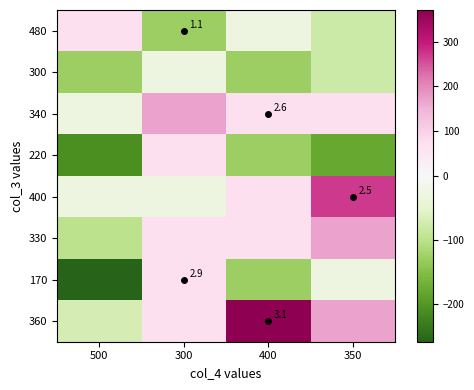

Which category has the highest value across all series?

400